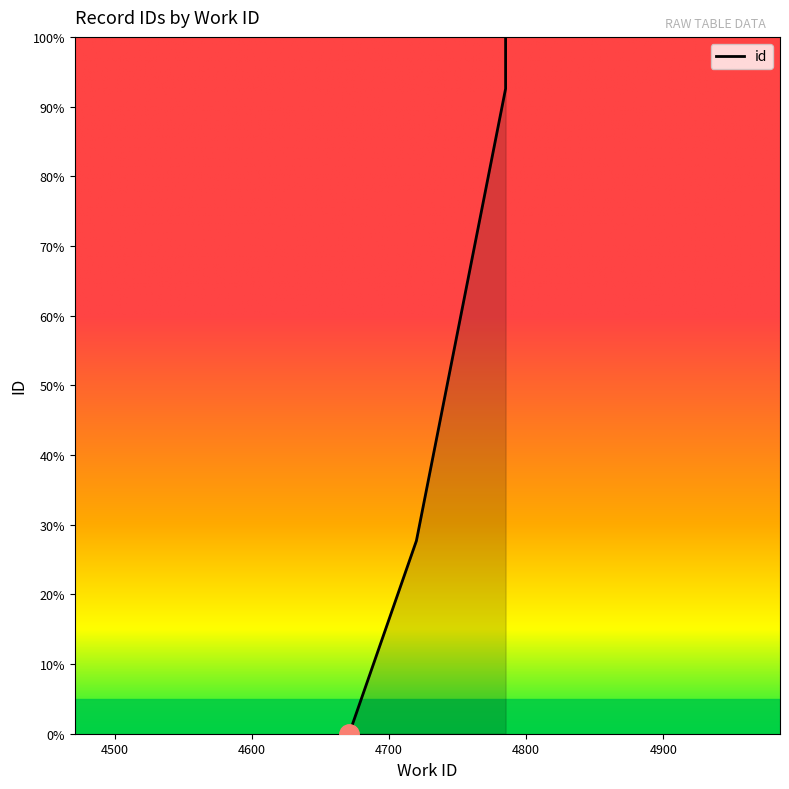

Reading left to right, transcribe all the data shown in this chart.

0.0	27.7	92.6	92.8	98.7	99.0	99.2	99.5	99.7	100.0